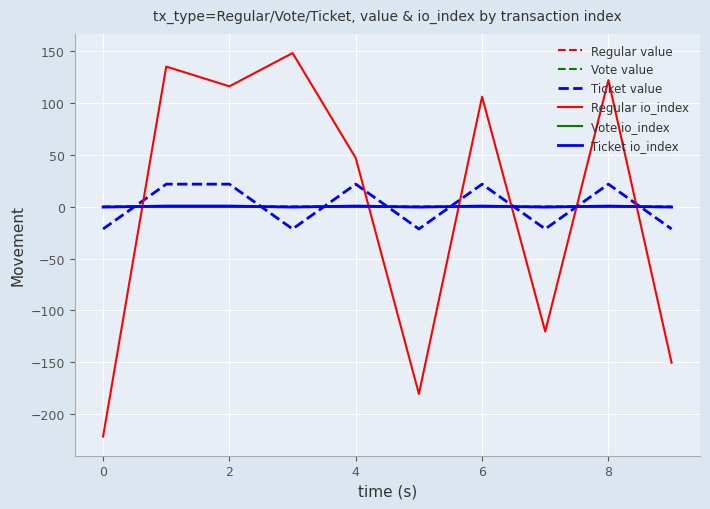

How many times do Regular io_index and Regular value cross each other?

6